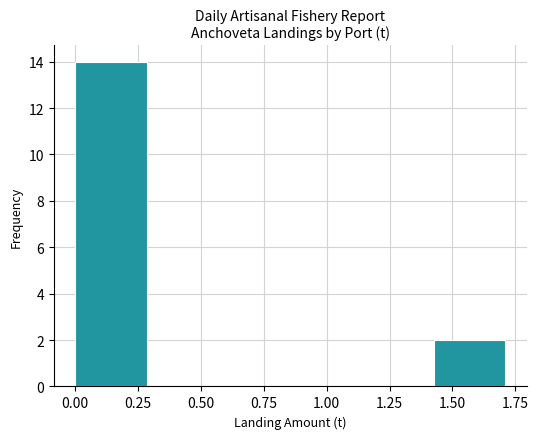

Reading left to right, list every bar in this chart as the range it spans on the x-axis followed by its height. Neither the bar edges nor the heights are printed on the chart, so give them approximately, as read against the axes.

0.000 to 0.285: 14
0.285 to 0.570: 0
0.570 to 0.855: 0
0.855 to 1.140: 0
1.140 to 1.425: 0
1.425 to 1.710: 2